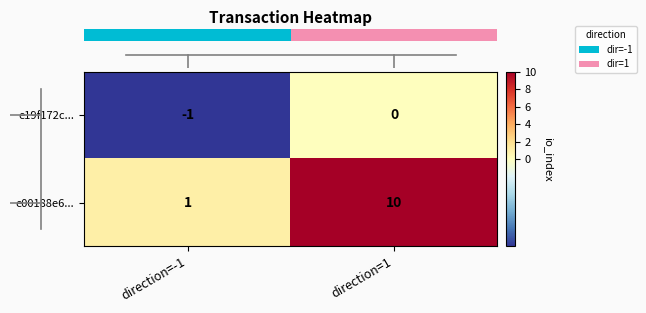

List the labels in order of e19f172c... value, largest first.

direction=1, direction=-1